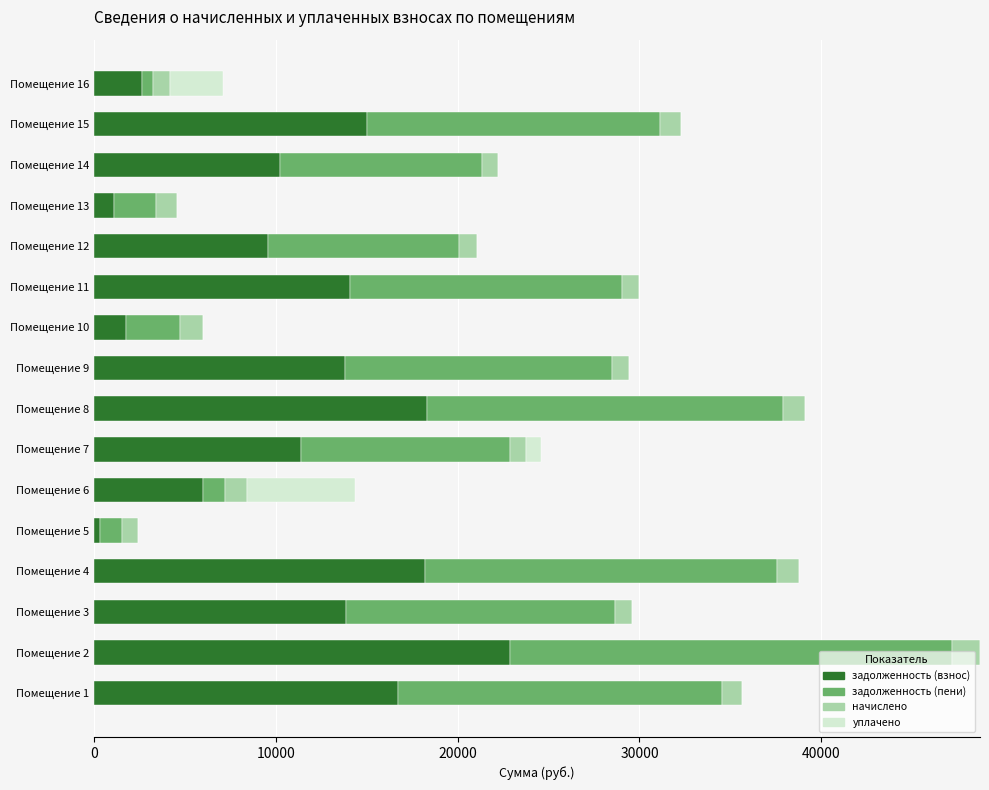

At which category is the sum across all series the highest?

Помещение 2